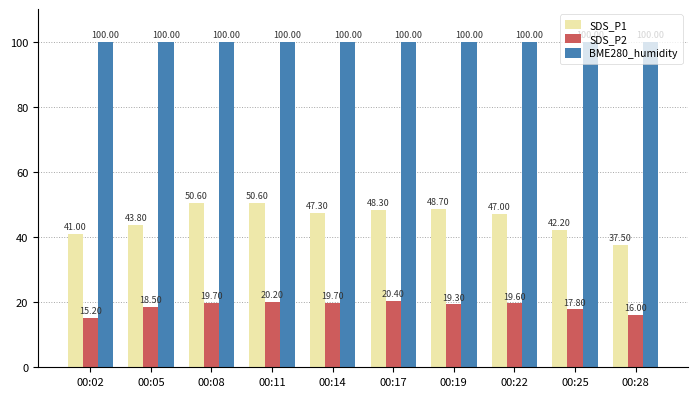

Which series has the largest range (max minus min)?

SDS_P1